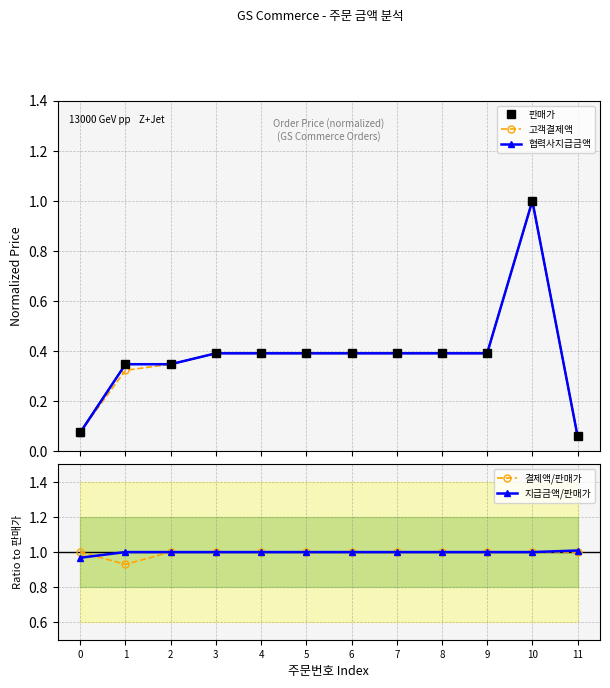

The 협력사지급금액 series shows 0.4 at 6. True or false?

True